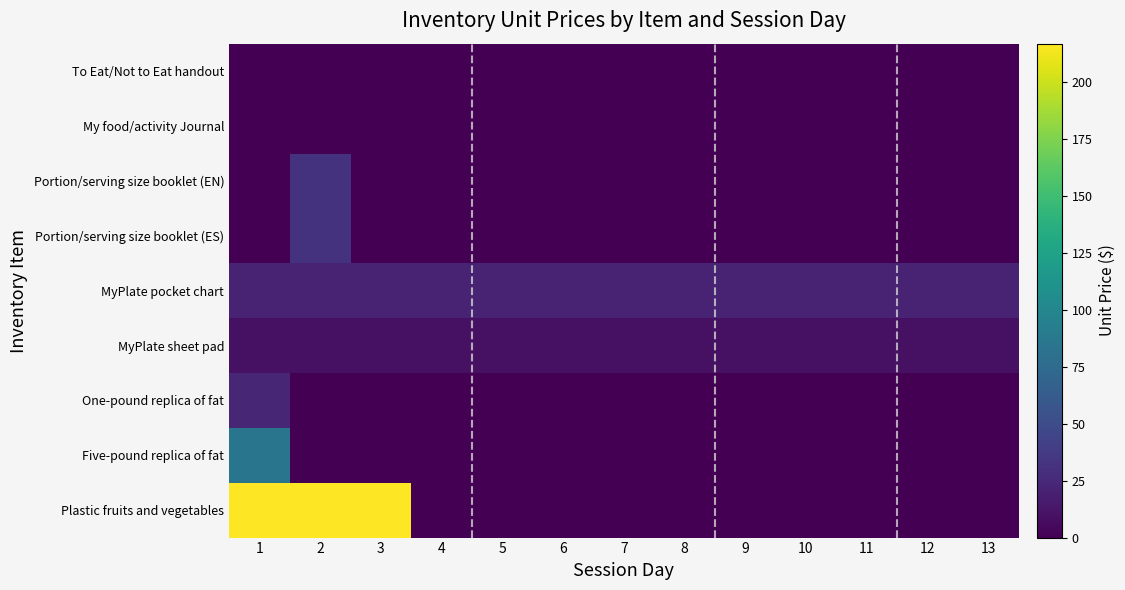

At which category is the sum across all series the highest?

1